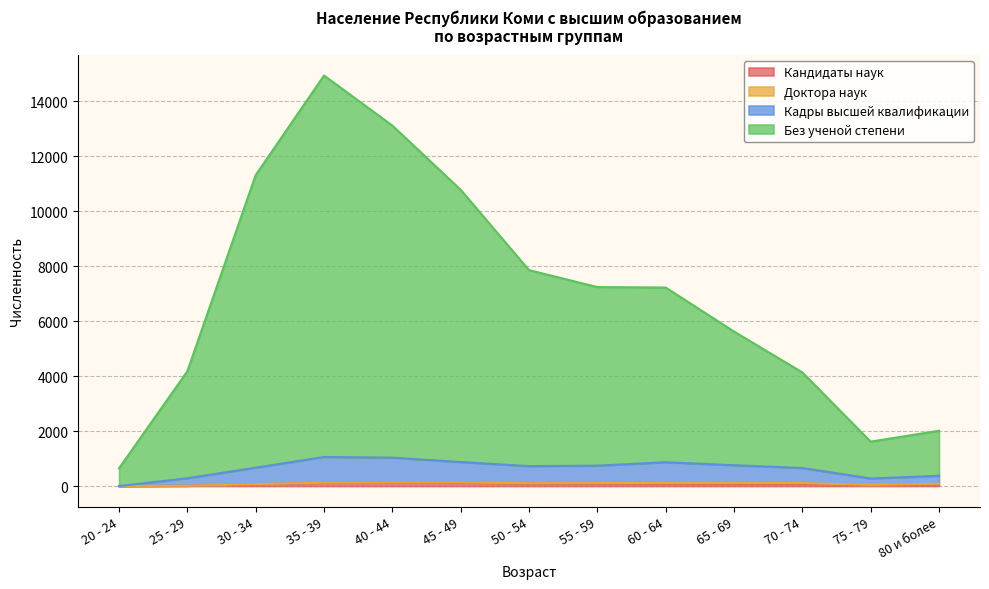

How many values in the Кадры высшей квалификации series exceed 726?

6